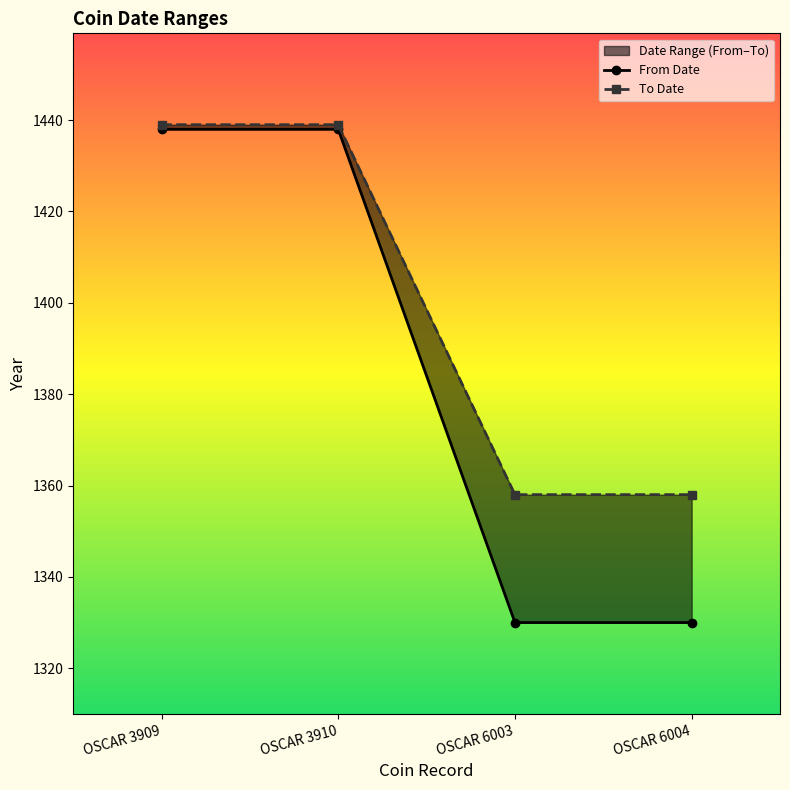

What is the value of the From Date point at the 3rd from the left?

1330